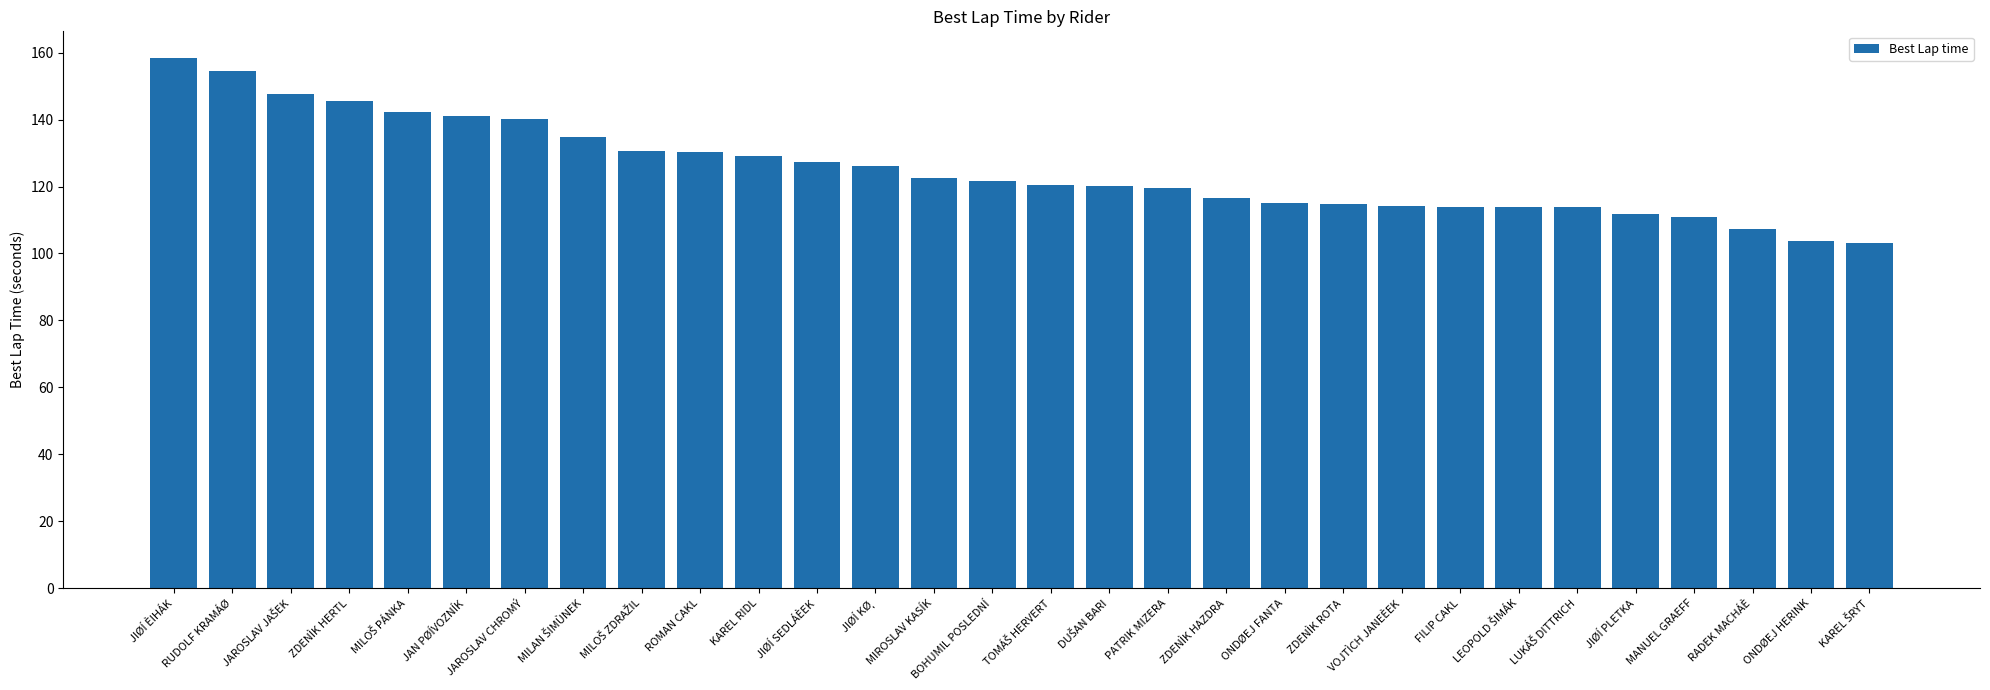

What is the average value?

125.0